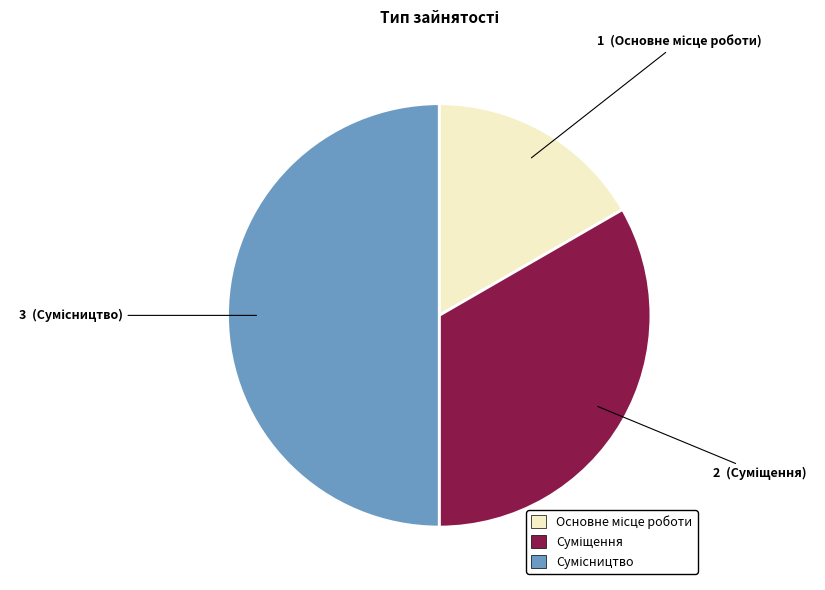

Count the number of slices in the pie.

3